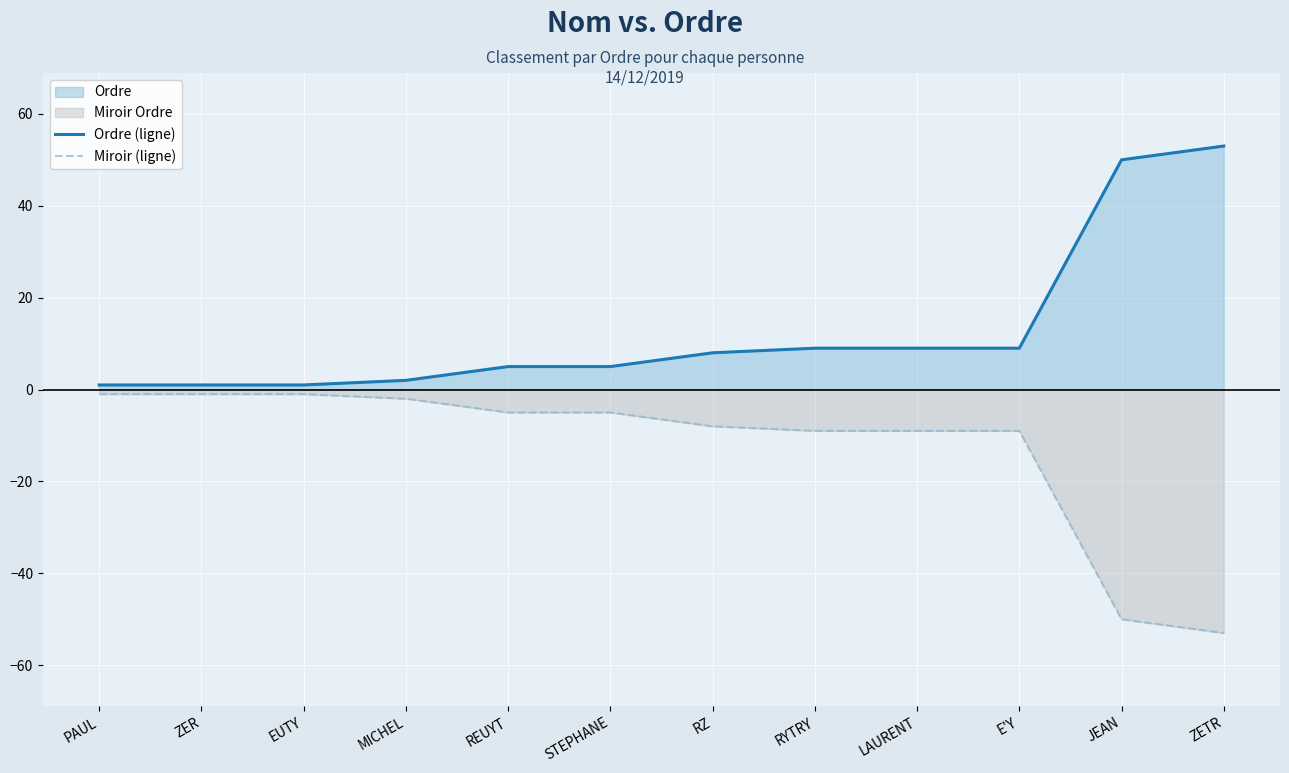

The value of Miroir (ligne) at ZETR is -22. True or false?

False